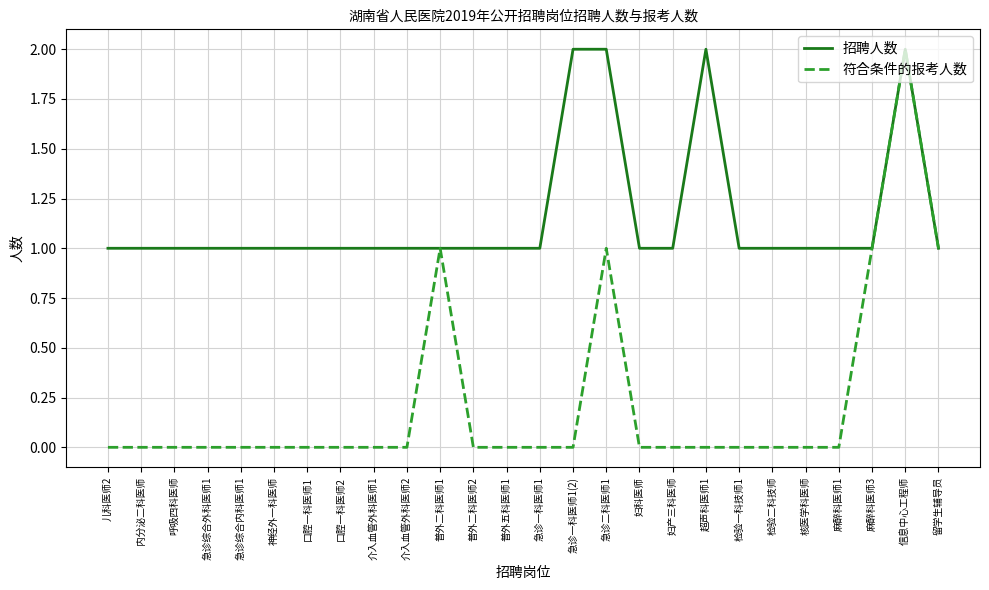

The value of 招聘人数 at 口腔一科医师1 is 1. True or false?

True